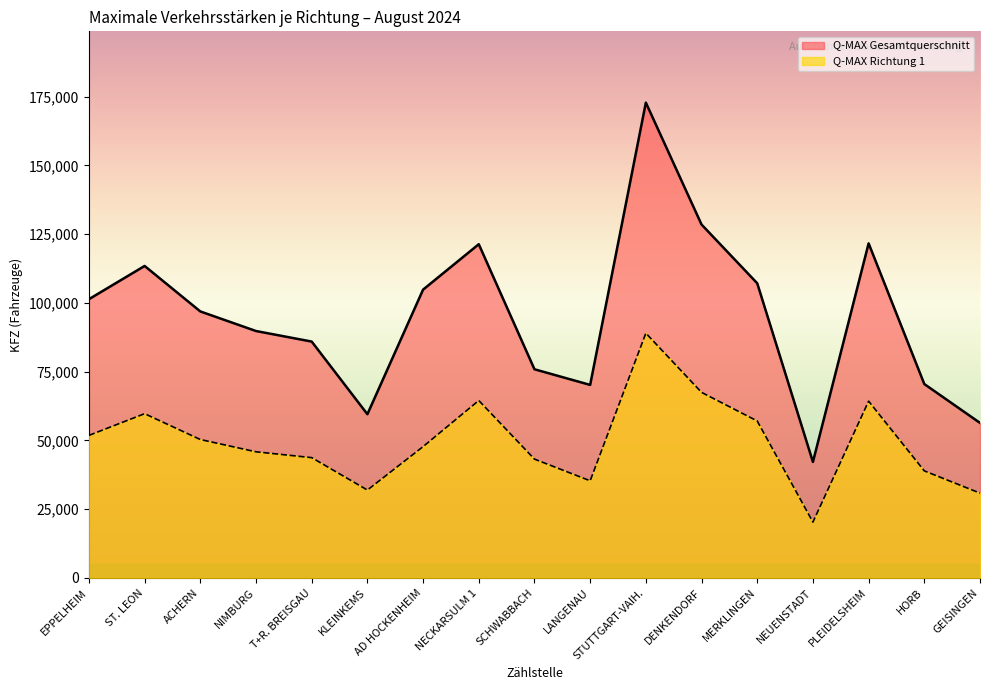

The value of Q-MAX Richtung 1 at NIMBURG is 45868. True or false?

True